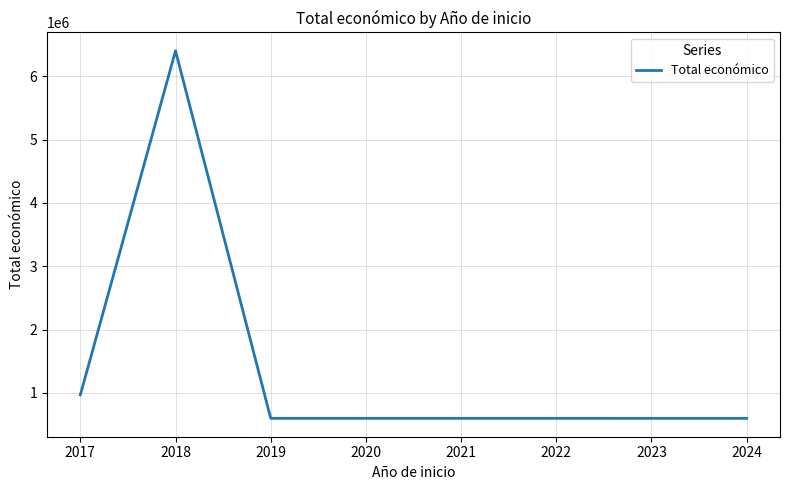

How many values are below 969996?

2